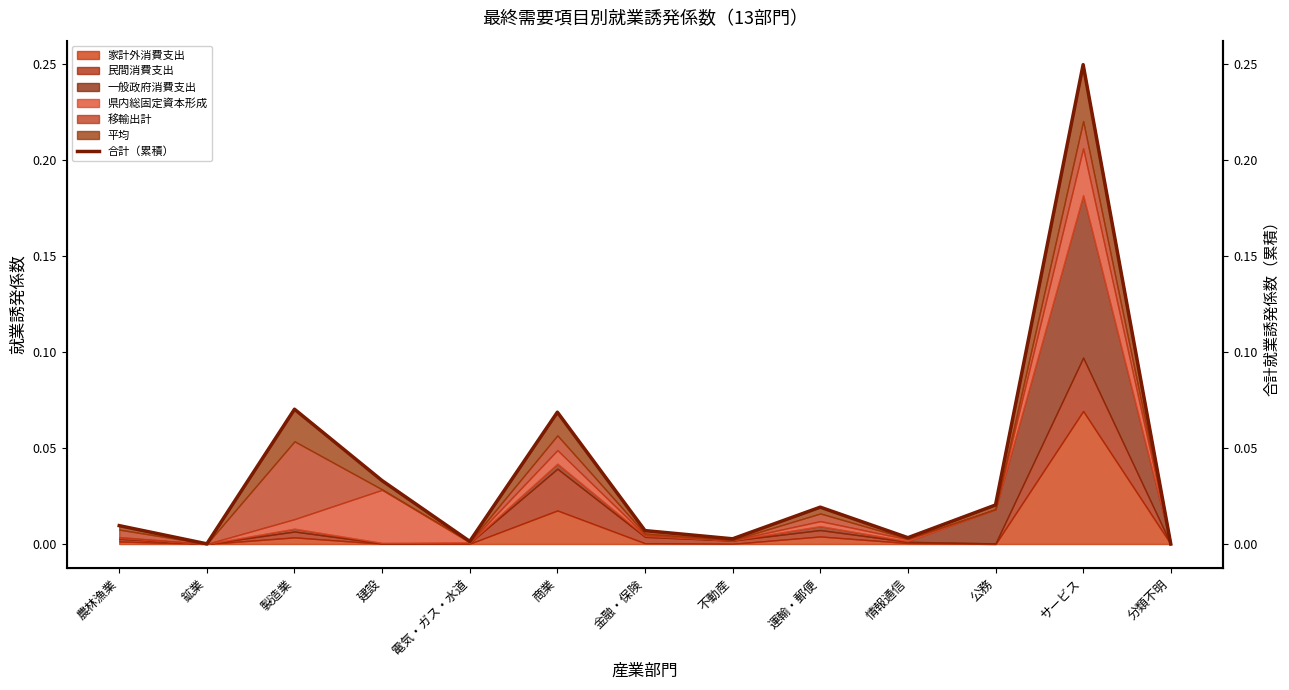

Reading left to right, extract all data points from this chart.

0.0	0.0	0.1	0.0	0.0	0.1	0.0	0.0	0.0	0.0	0.0	0.2	0.0